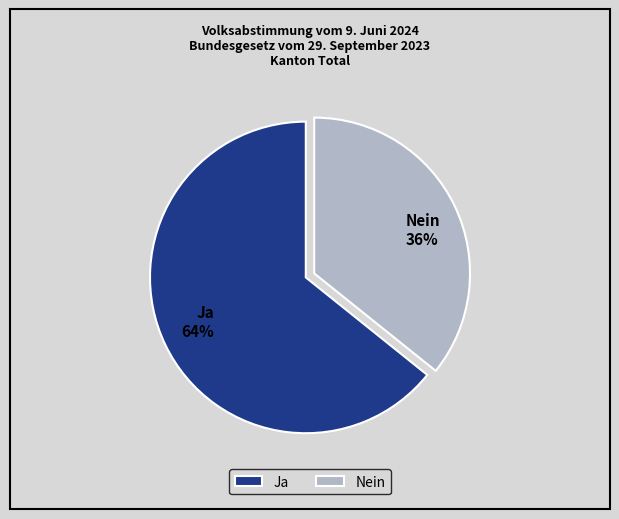

Does Ja represent more than half of the total?

Yes